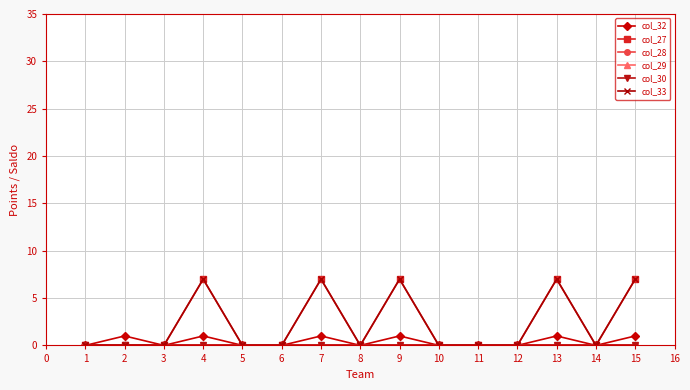

Does the chart have visible grid lines?

Yes